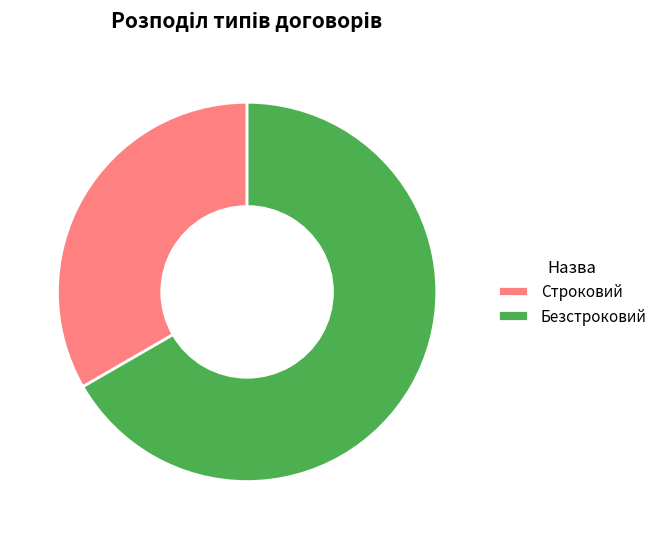

What is the smallest slice in the pie chart?

Строковий